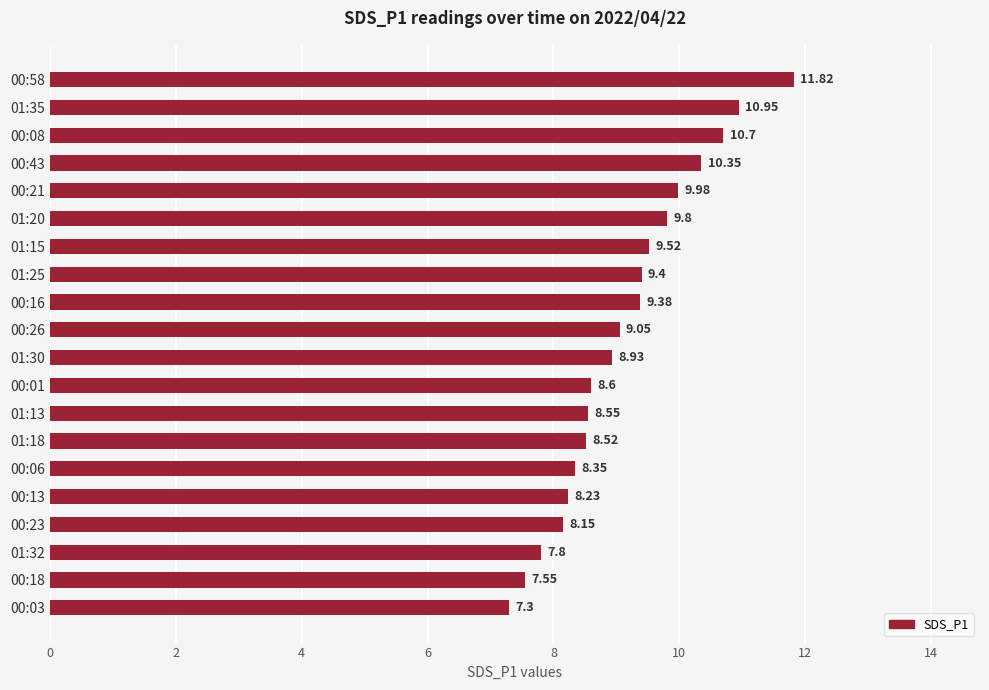

List the labels in order of value, smallest first.

00:03, 00:18, 01:32, 00:23, 00:13, 00:06, 01:18, 01:13, 00:01, 01:30, 00:26, 00:16, 01:25, 01:15, 01:20, 00:21, 00:43, 00:08, 01:35, 00:58